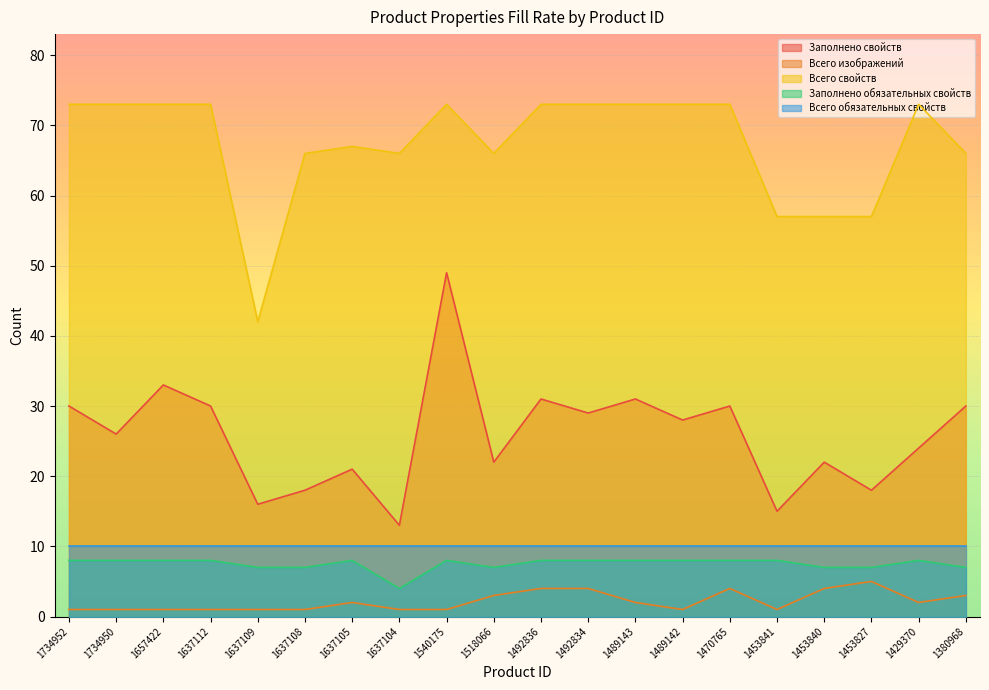

True or false: Заполнено свойств has more than 2 interior local peaks.

True